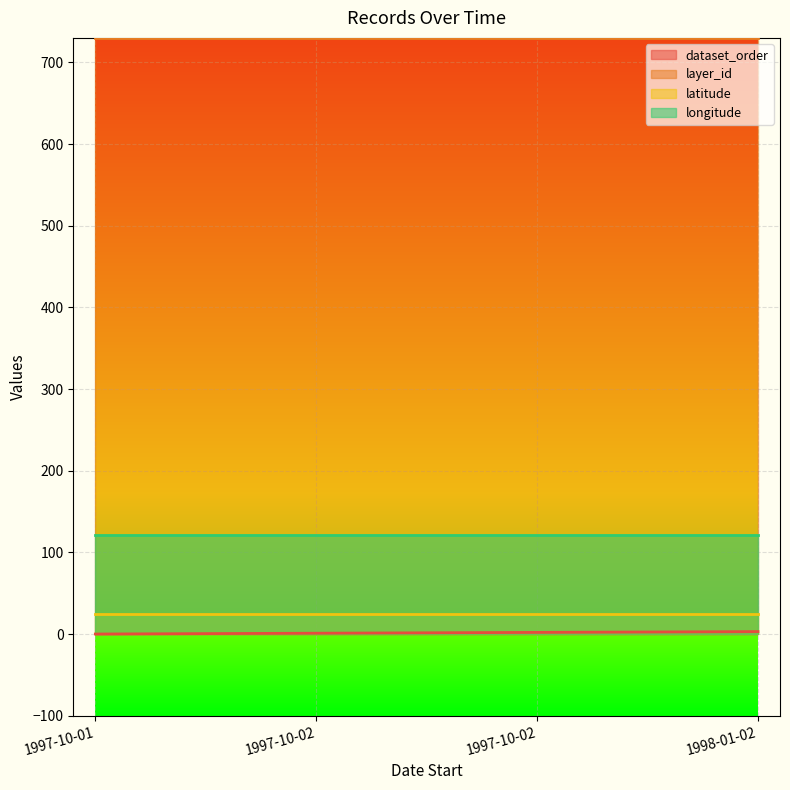

True or false: latitude and longitude intersect in this chart.

False